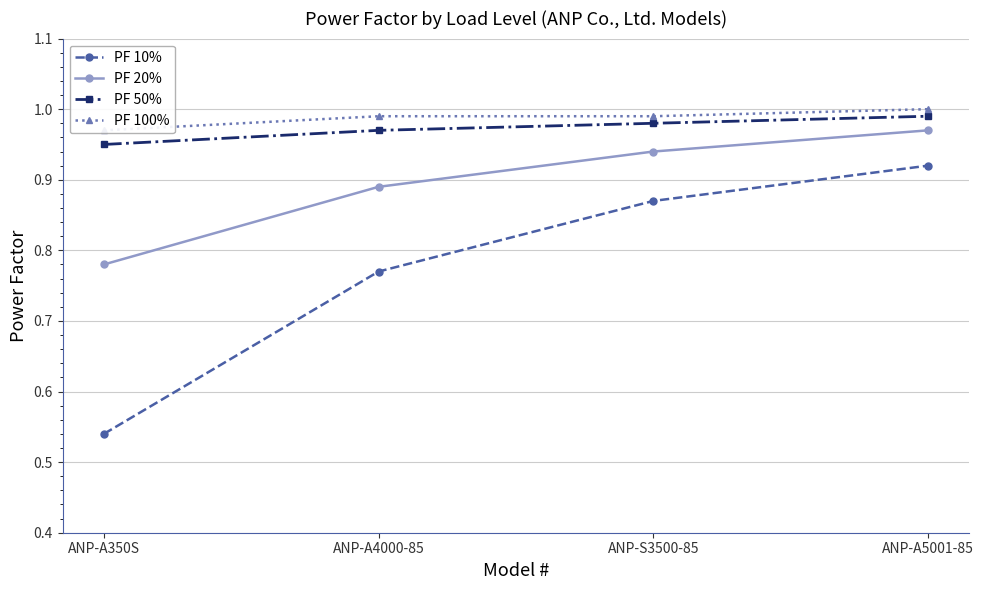

How many categories are shown in the chart?

4